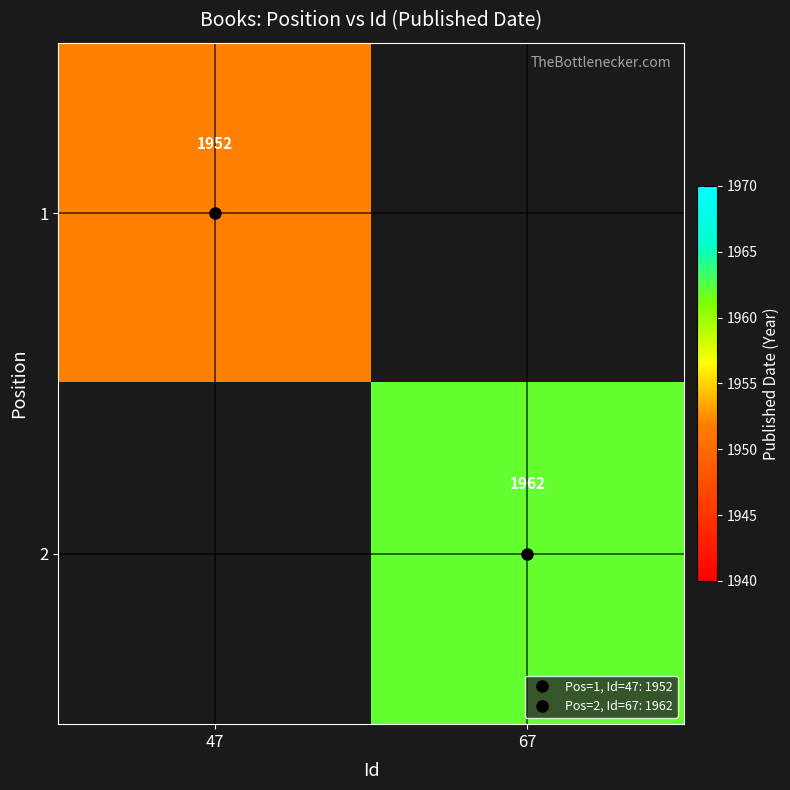

At how many categories does at least one series exceed 1294?

2